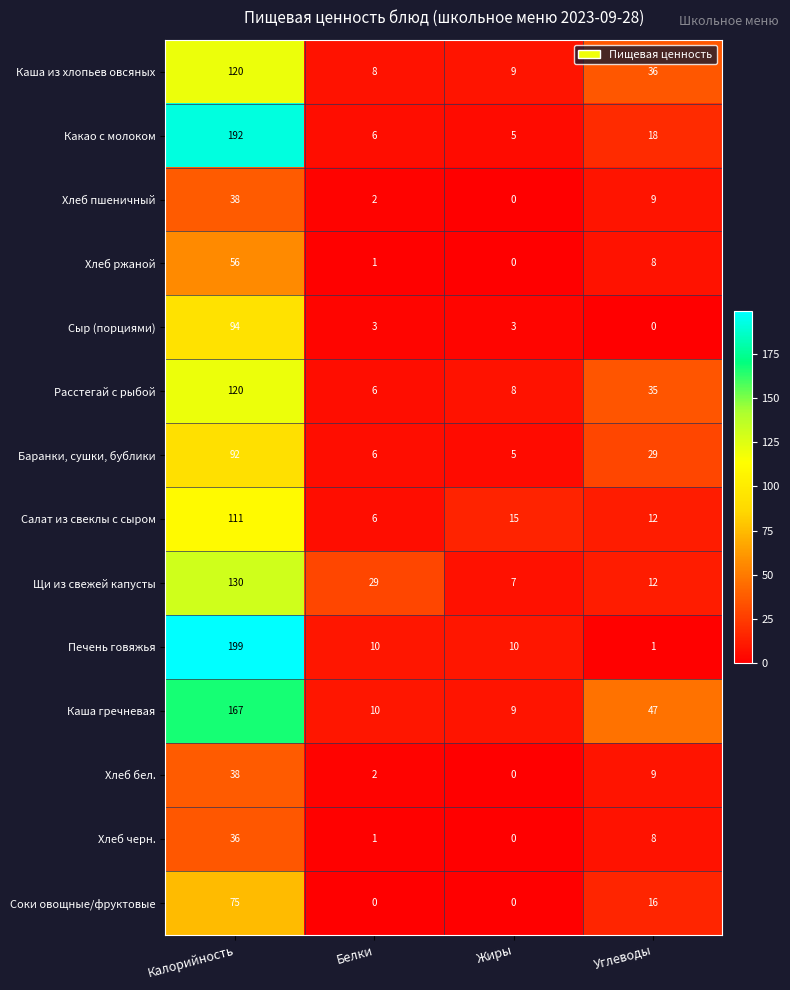

How many series are shown in this chart?

14